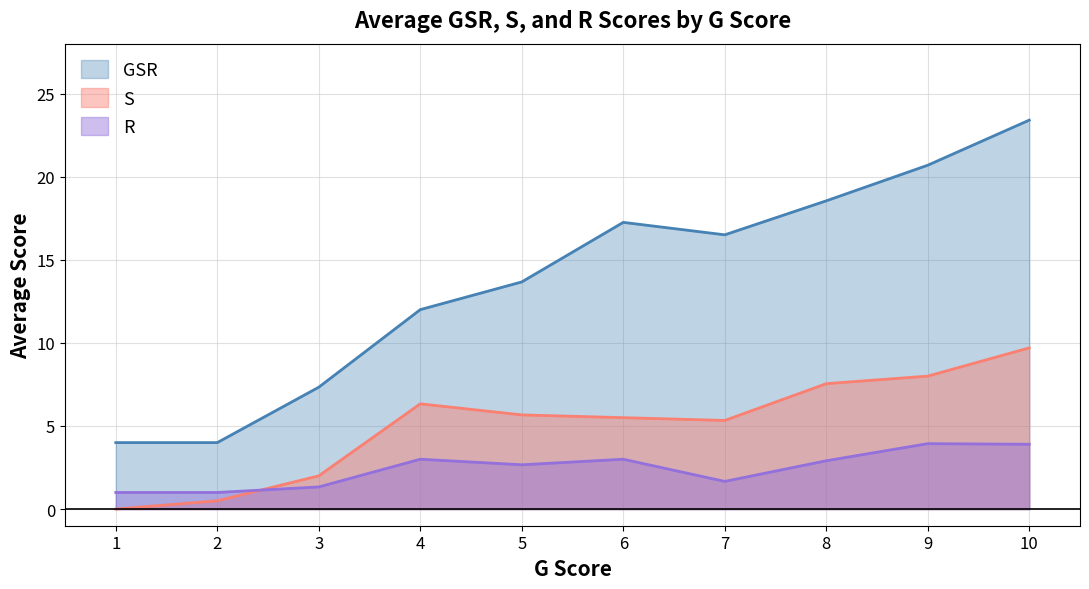

Rank the series at 6 from highest to lowest value.

GSR, S, R